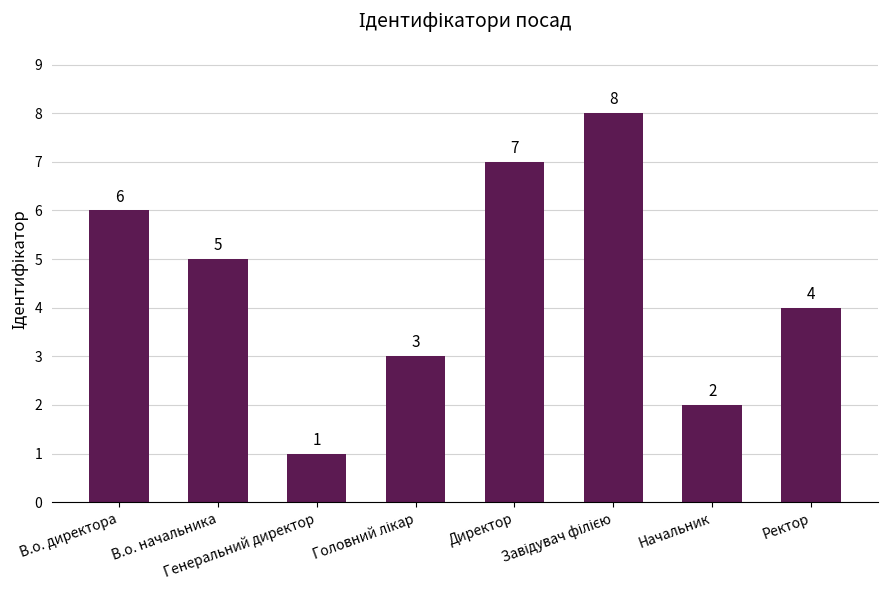

Count the values in the range 3 to 7.

5